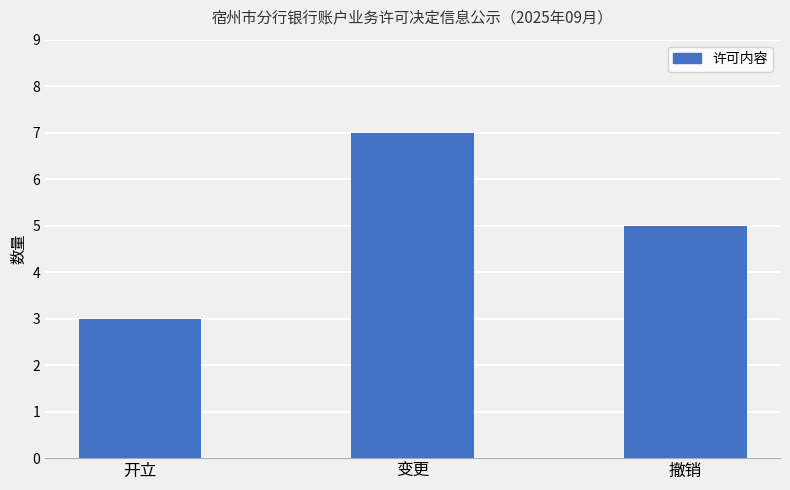

What is the sum of all values?

15